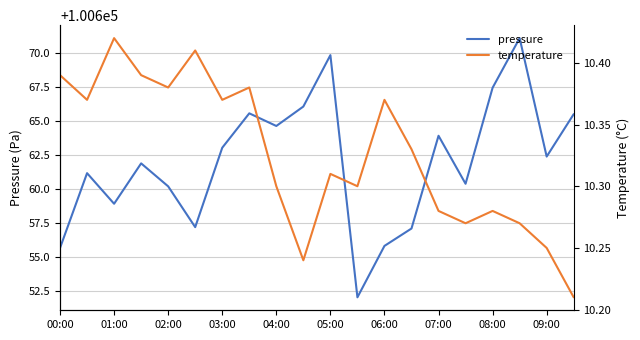

Does the chart display data point markers on the line(s)?

No